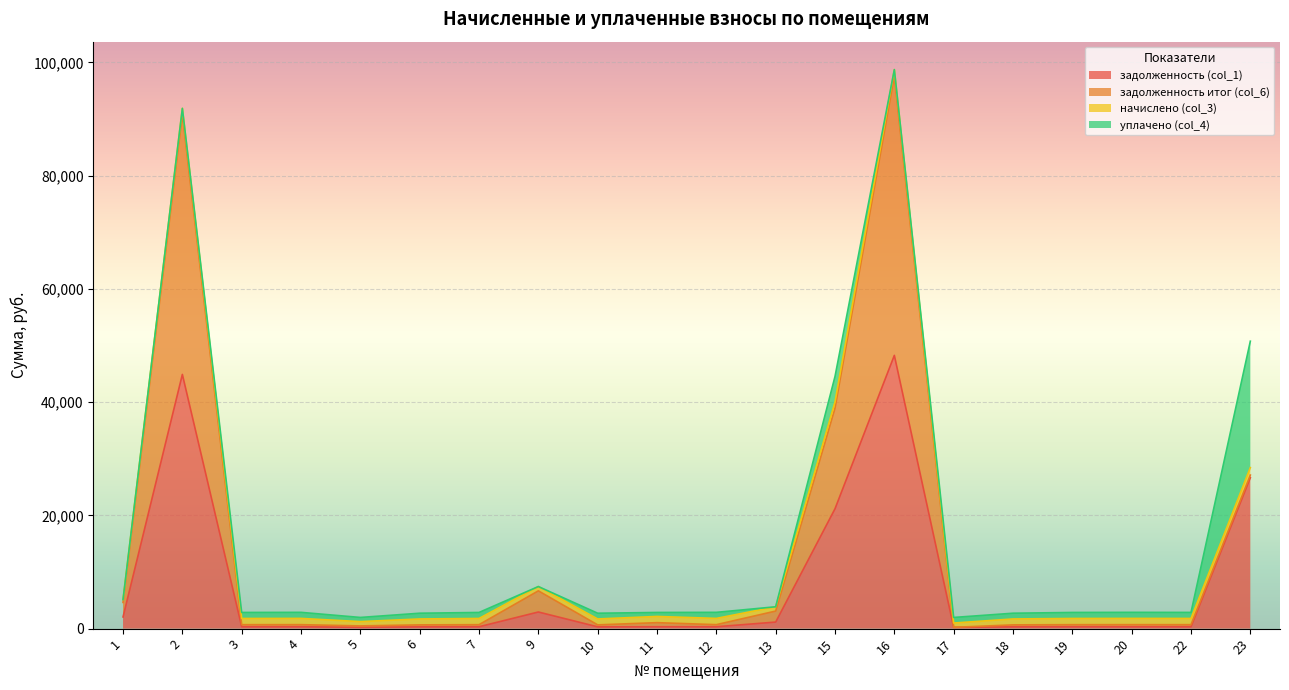

Reading left to right, list all the values displayed in this chart.

задолженность (col_1): 2060.7	44900.4	331.2	333.3	229.0	315.7	331.2	2936.6	315.7	331.2	333.4	1157.7	21172.4	48263.1	229.0	315.7	331.2	333.5	332.0	26658.0
задолженность итог (col_6): 2566.2	45945.8	365.6	367.9	252.8	348.5	365.6	3738.6	348.5	722.7	368.1	1944.4	17769.3	49367.4	0.0	348.5	365.6	368.2	366.5	460.9
начислено (col_3): 505.5	1045.4	1097.0	1104.3	758.5	1045.4	1097.0	758.3	1045.4	1097.0	1104.3	758.3	1097.0	1104.3	758.3	1045.4	1097.0	1104.5	1099.4	1322.7
уплачено (col_4): 0.0	0.0	1062.5	1069.7	734.7	1012.6	1062.5	0.0	1010.9	705.5	1069.7	0.0	4500.0	0.0	987.2	1011.5	1062.5	1069.5	1064.9	22324.6